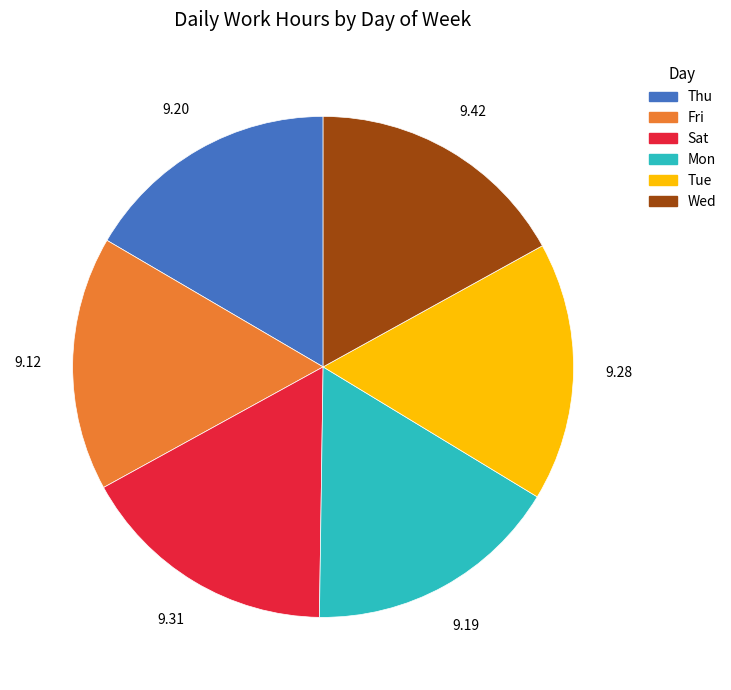

Combined, do Sat and Tue account for over 50%?

No